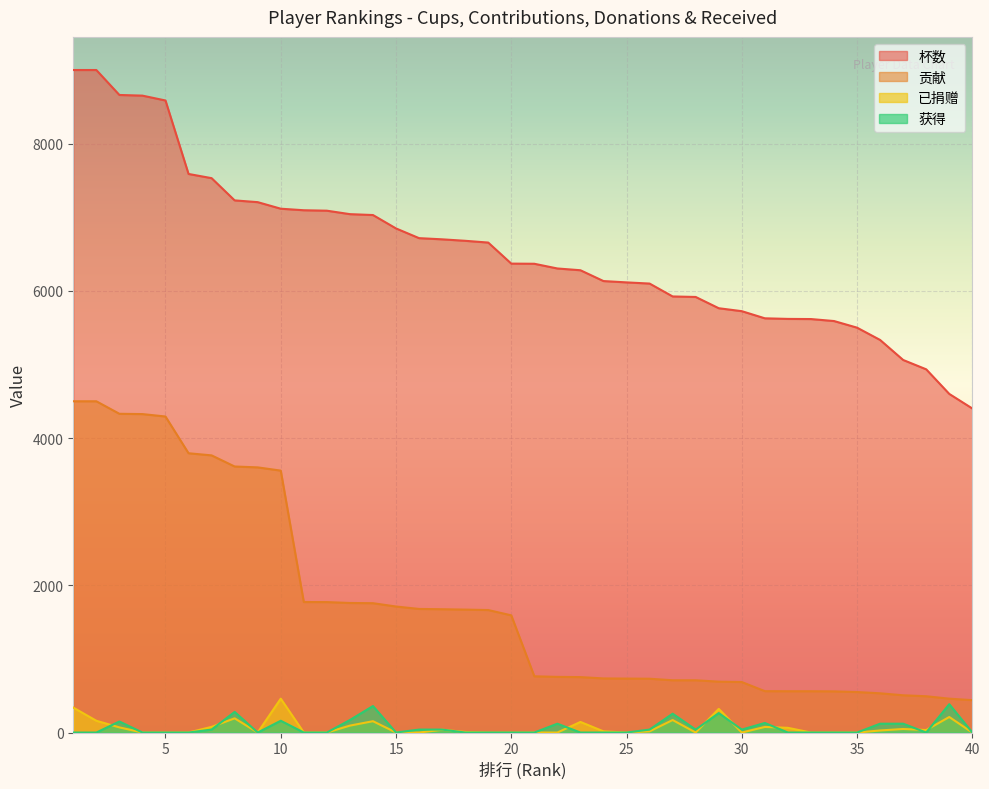

What are all the series names shown in the legend?

杯数, 贡献, 已捐赠, 获得